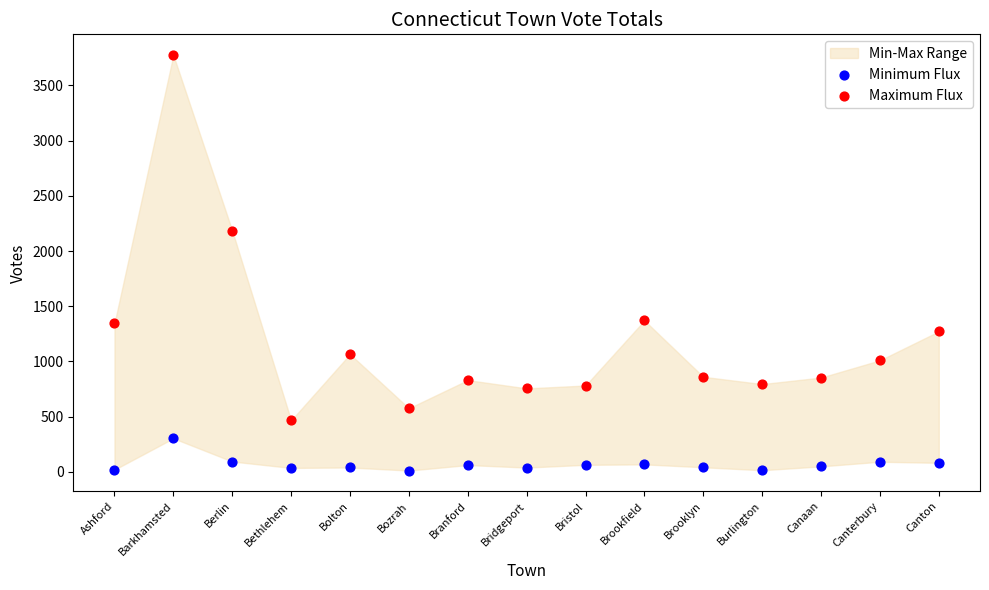

Which series has the widest spread of Y values?

Maximum Flux